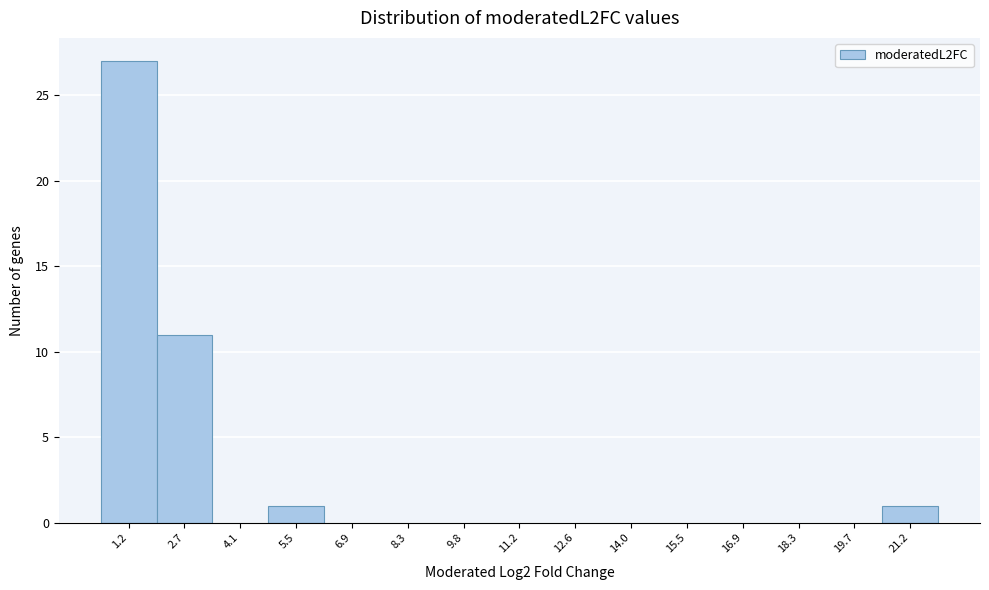

Reading right to left, list all the values displayed in this chart.

21.2=1	19.7=0	18.3=0	16.9=0	15.5=0	14.0=0	12.6=0	11.2=0	9.8=0	8.3=0	6.9=0	5.5=1	4.1=0	2.7=11	1.2=27